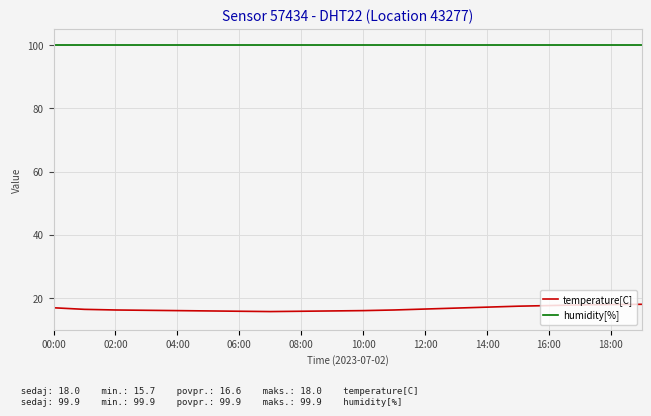

Rank the series by their average value, from lowest to highest.

temperature[C], humidity[%]